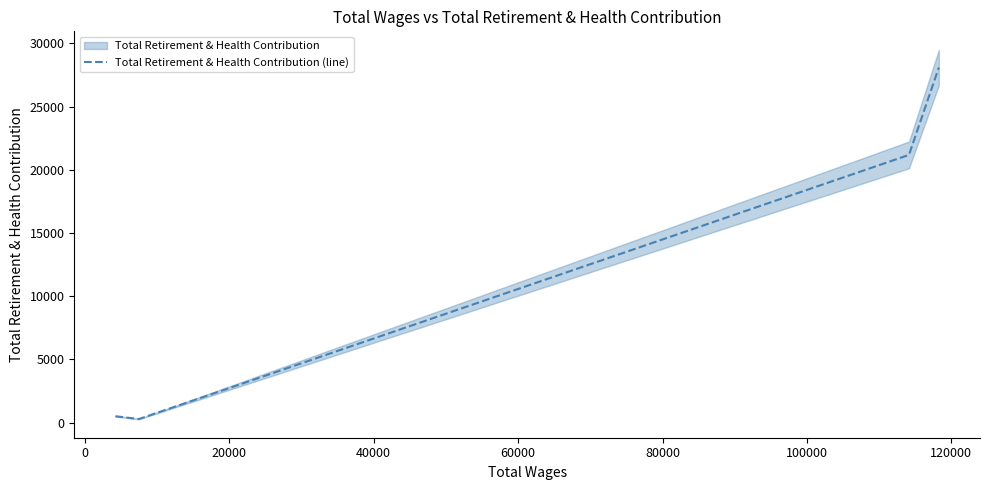

Does the chart display data point markers on the line(s)?

No